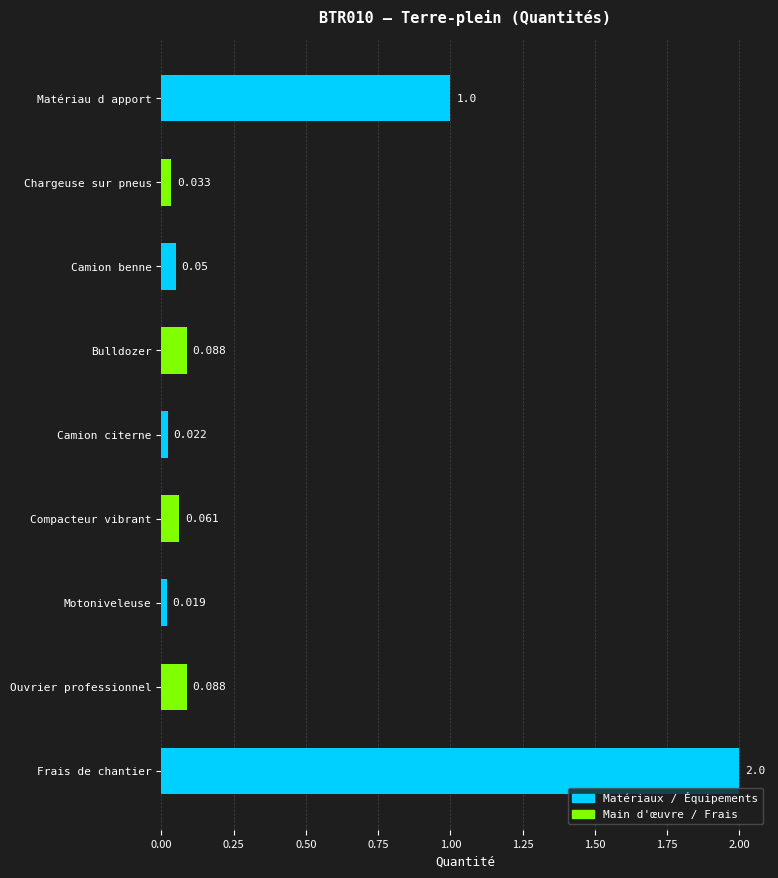

Which has a higher value, Matériau d apport or Chargeuse sur pneus?

Matériau d apport